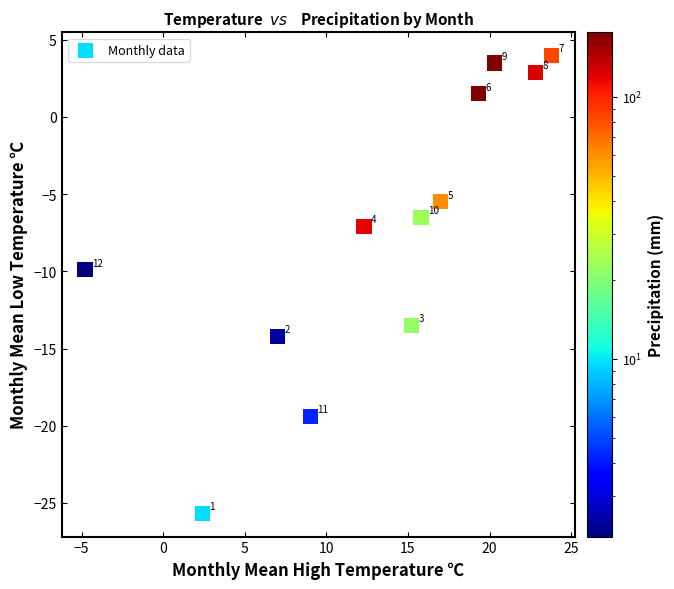

What is the average Y value?

-7.5